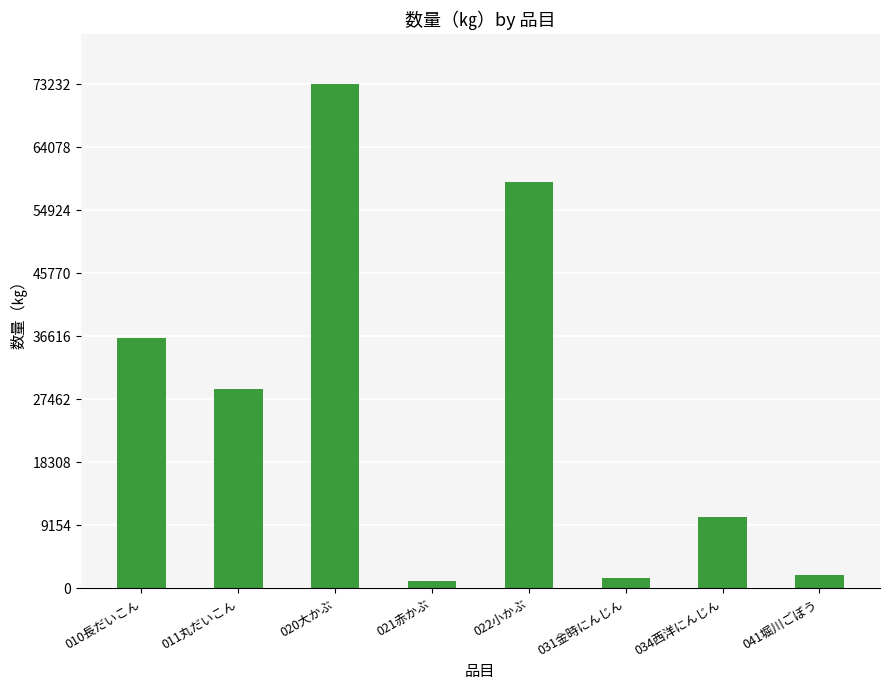

At which label is the value closest to 37194?

010長だいこん